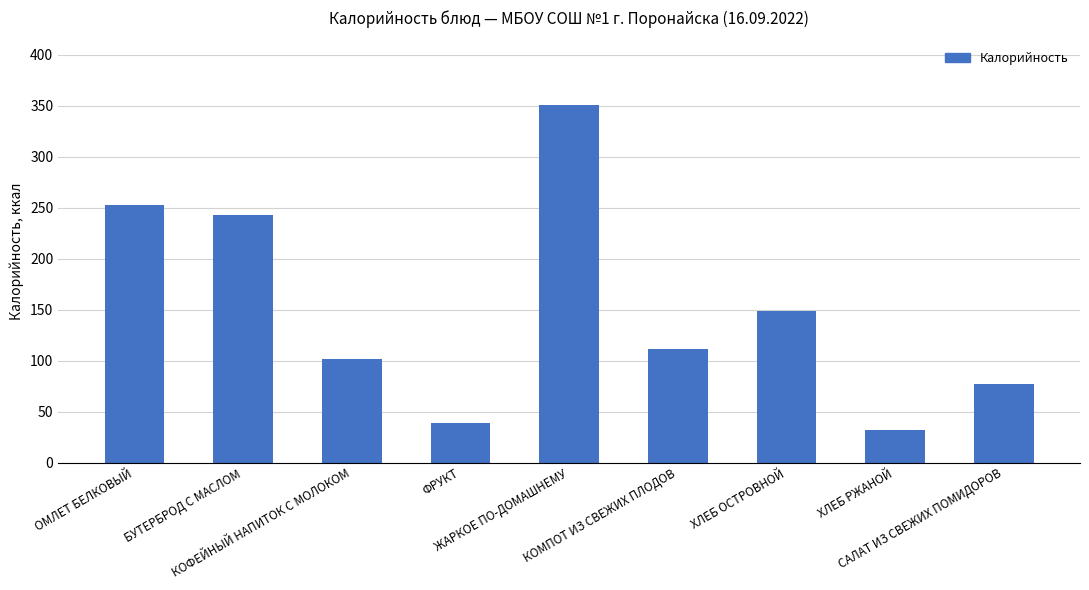

At which label is the value closest to 191?

ХЛЕБ ОСТРОВНОЙ